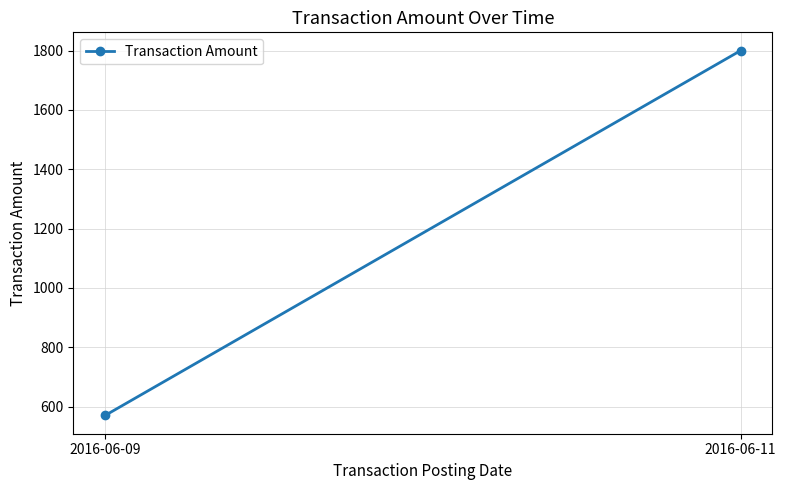

What is the difference between the values at 2016-06-11 and 2016-06-09?

1230